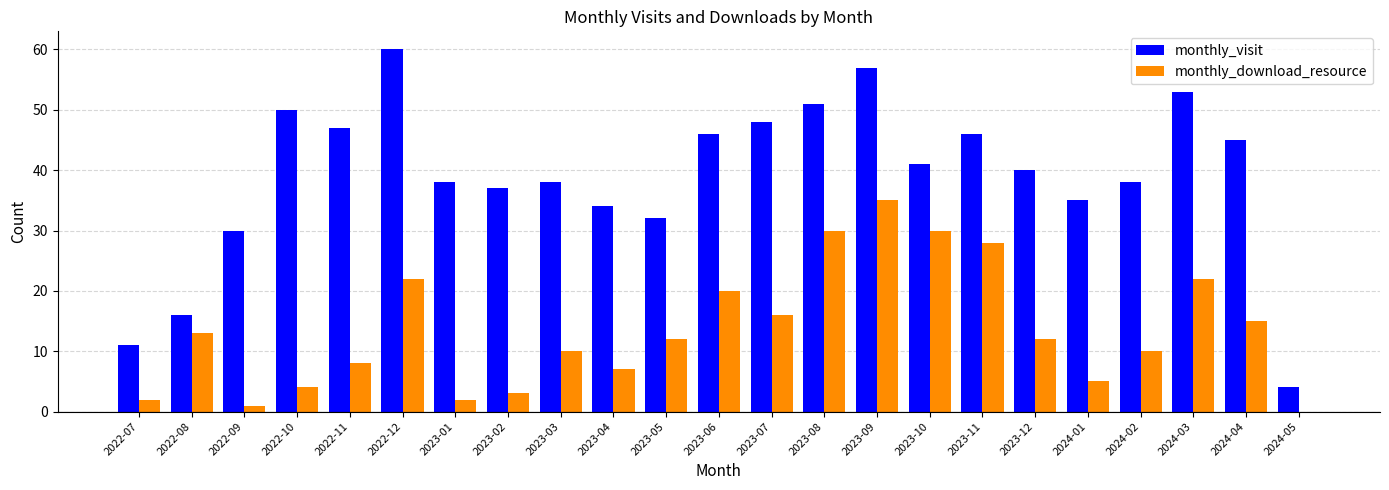

What is the total value across all series at 2023-04?

41